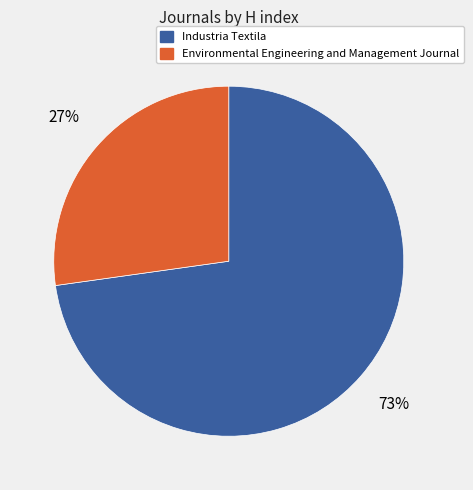

To the nearest percent, what portion does Industria Textila represent?

73%